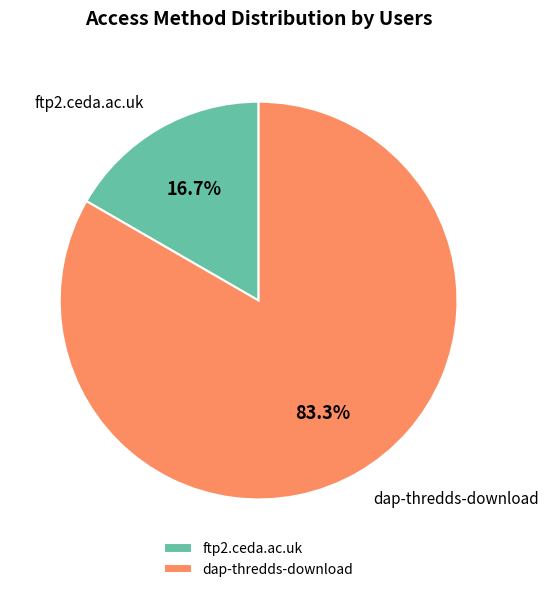

To the nearest percent, what percentage of the pie is ftp2.ceda.ac.uk?

17%